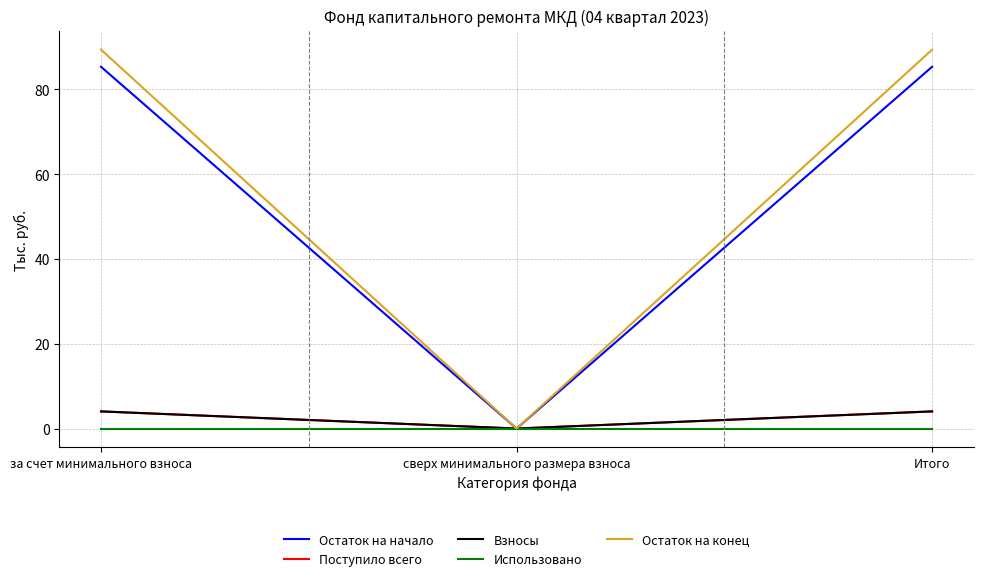

Which series has the widest spread of values?

Остаток на конец